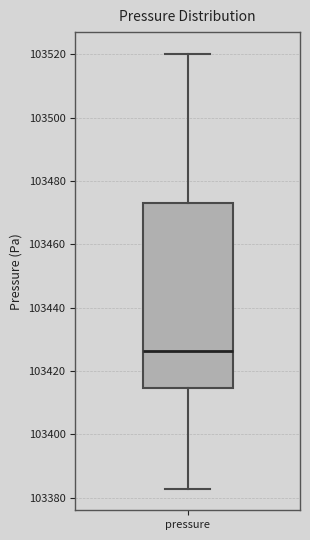

Transcribe this box plot: give where the median line is, the range the box spans, and where the two whiskers end, as read against the y-axis. The values are not printed on the chart, so give them approximately, as read against the axis.

median 103426, box 103414 to 103474, whiskers 103382 to 103520